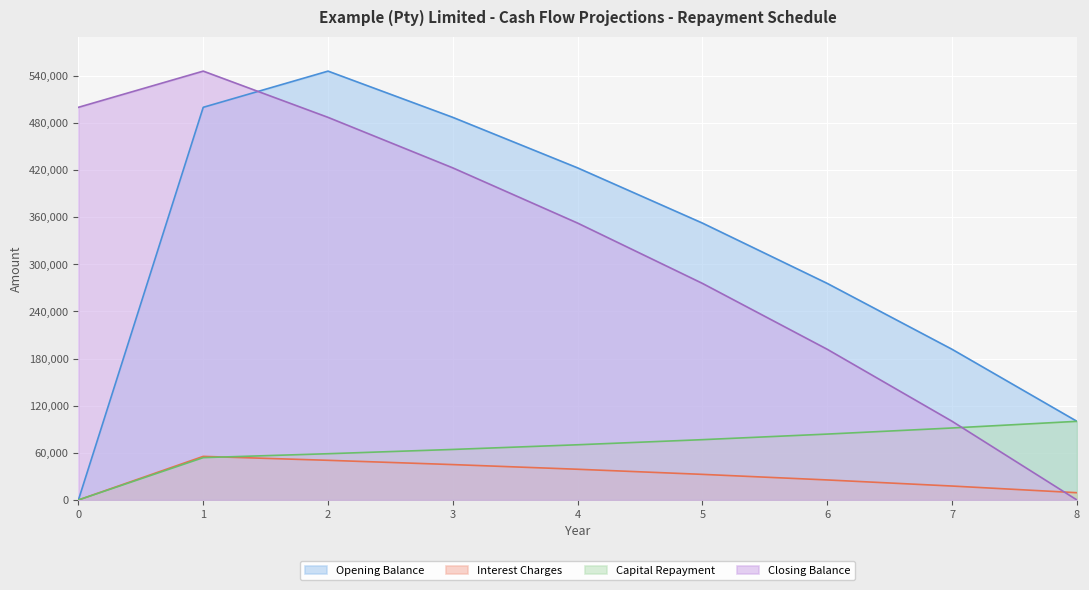

Which category has the highest value in the Closing Balance series?

1